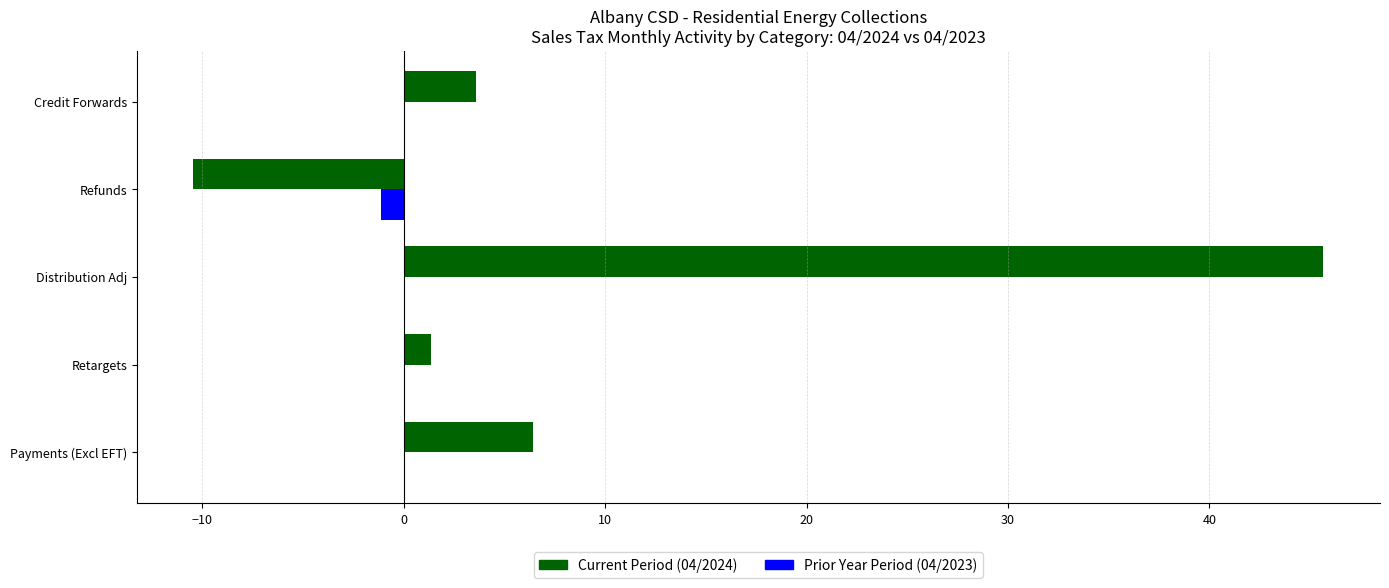

Is the value of Prior Year Period (04/2023) at Payments (Excl EFT) greater than the value of Current Period (04/2024) at Refunds?

Yes